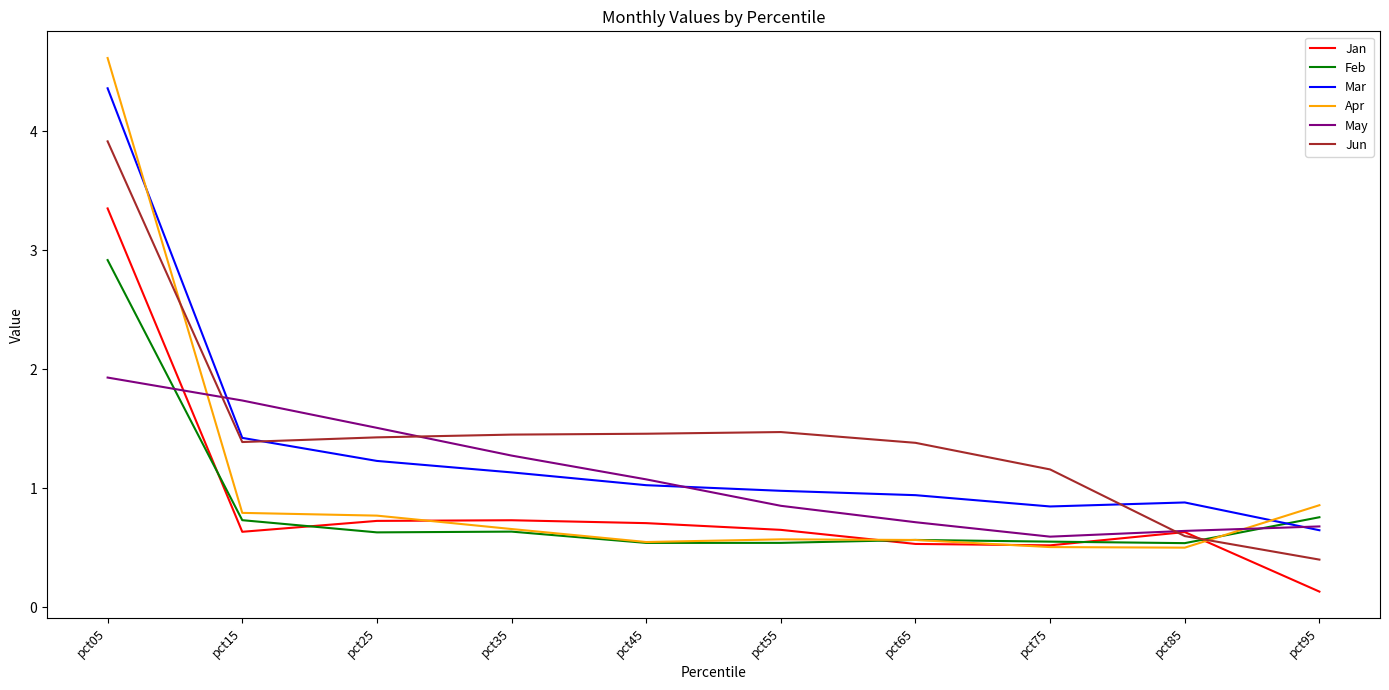

List the series in order of their peak value, lowest first.

May, Feb, Jan, Jun, Mar, Apr